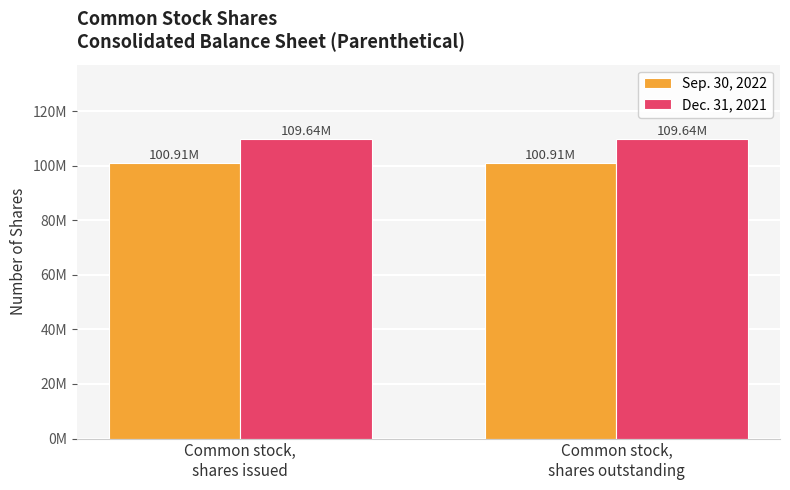

What position from the right is Common stock,
shares issued?

2